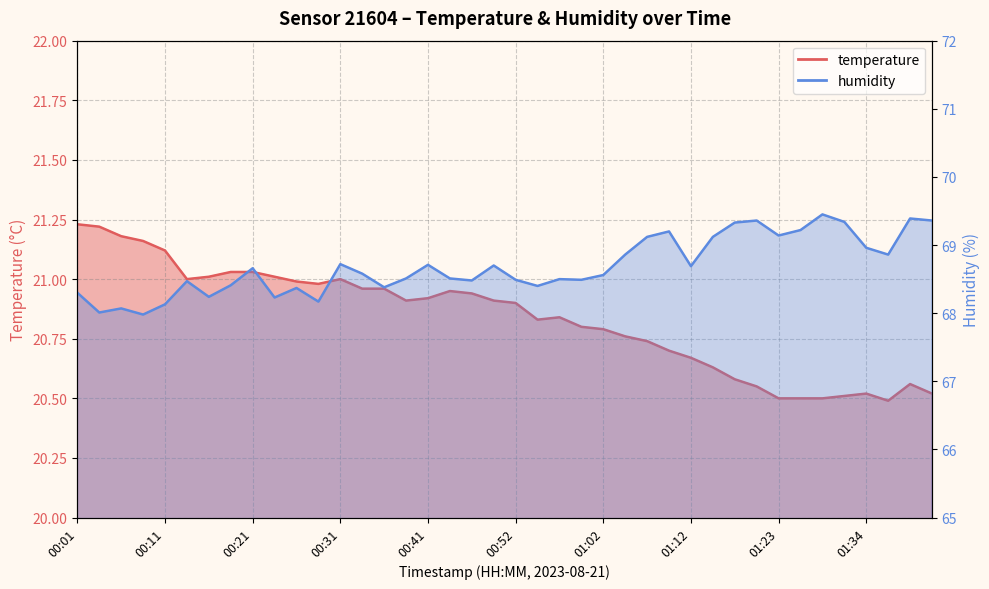

True or false: humidity and temperature intersect in this chart.

False